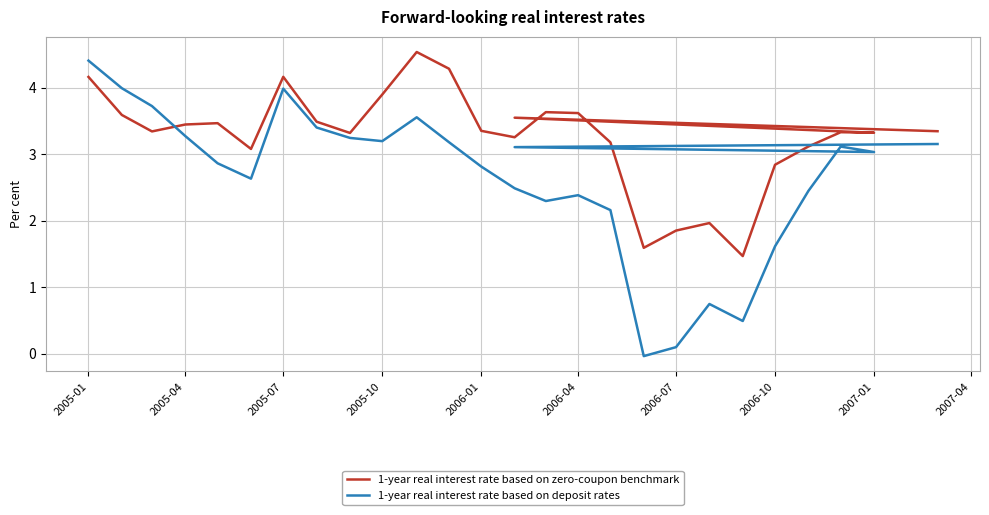

Is this an area chart (filled region under the line)?

No